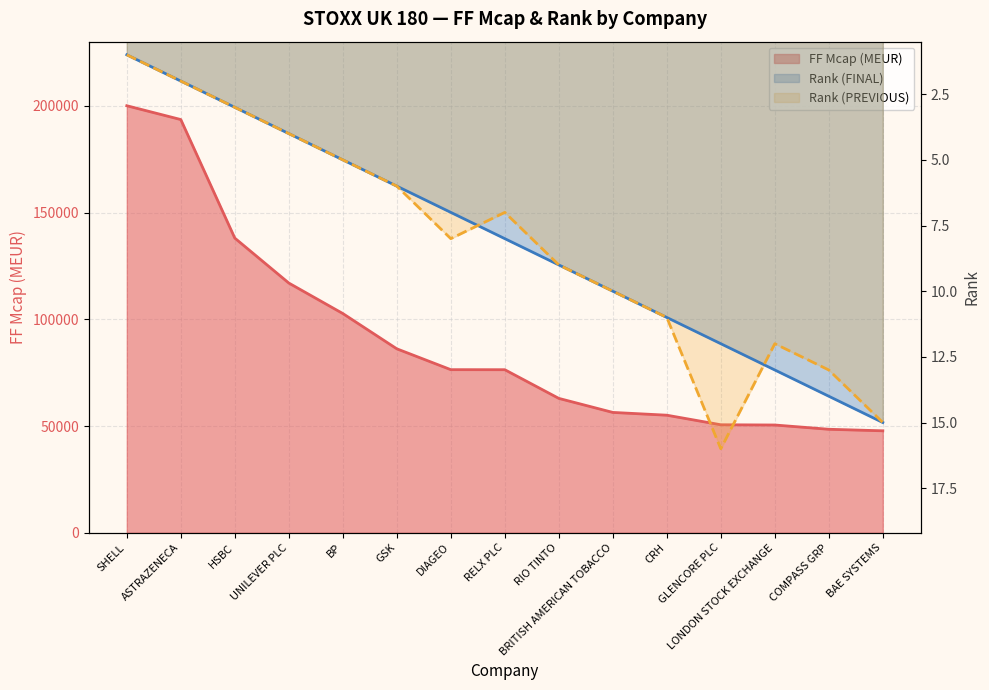

Between GSK and CRH, which series saw the biggest shift?

Rank (FINAL)